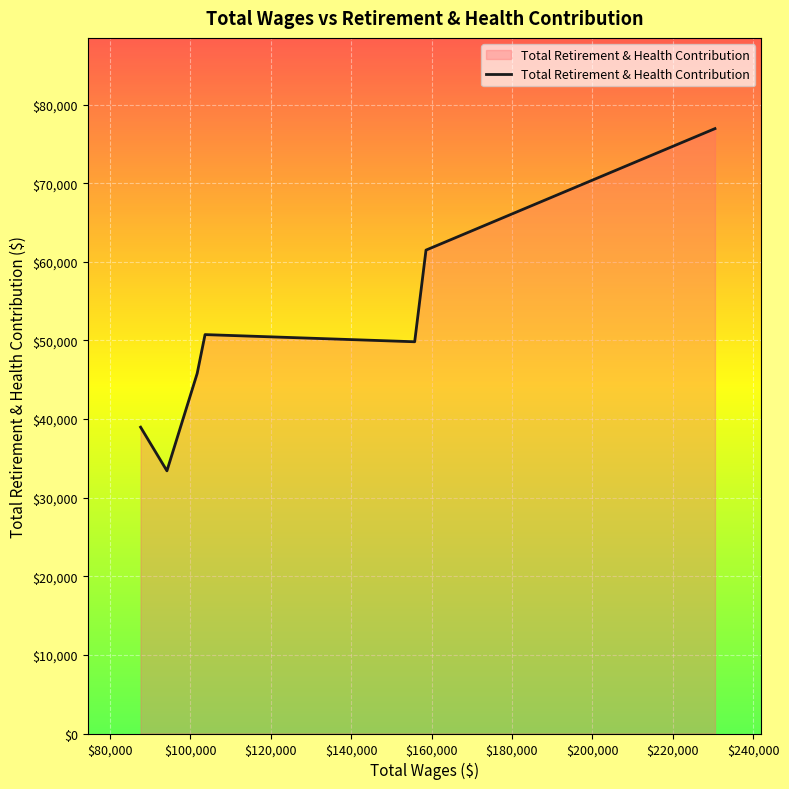

What is the smallest value displayed?

33410